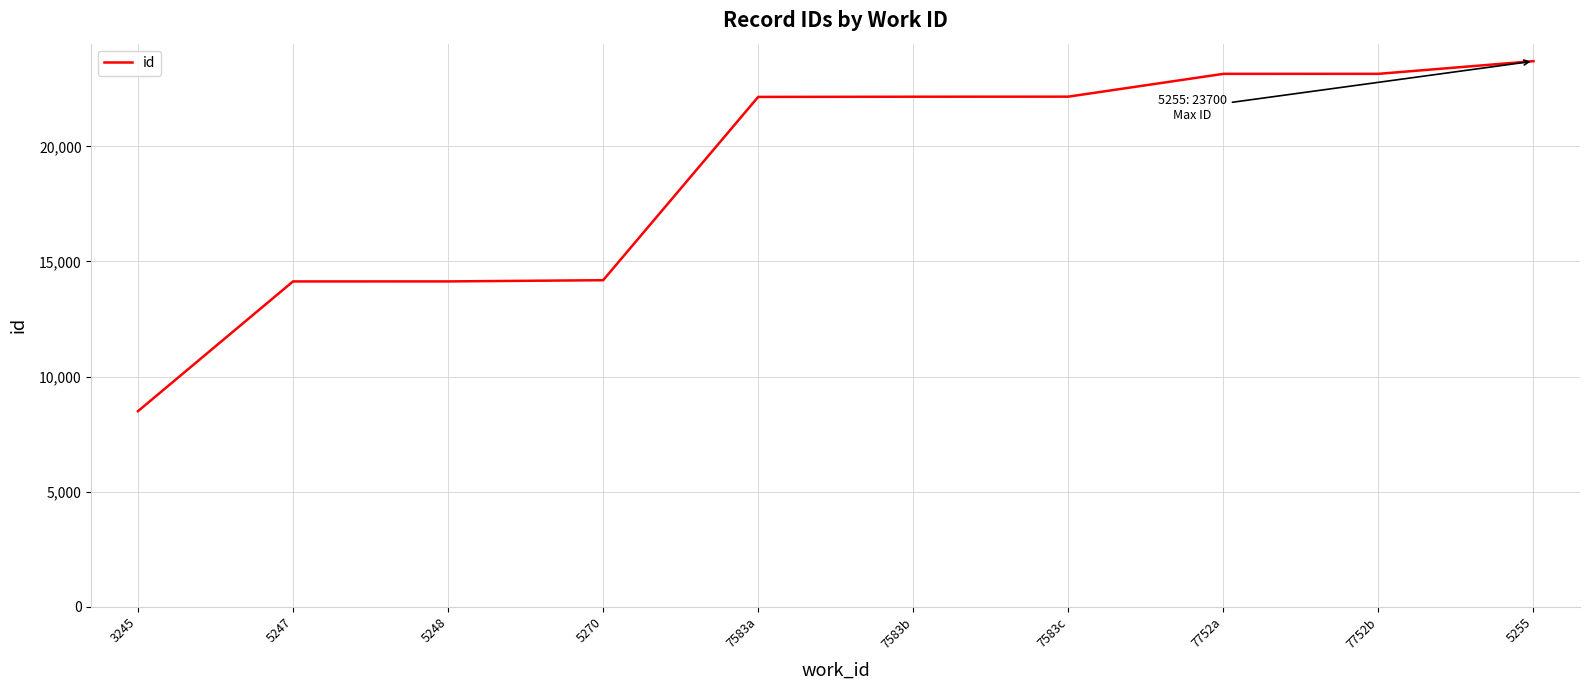

What is the sum of the values at 5247 and 7752b?

37284